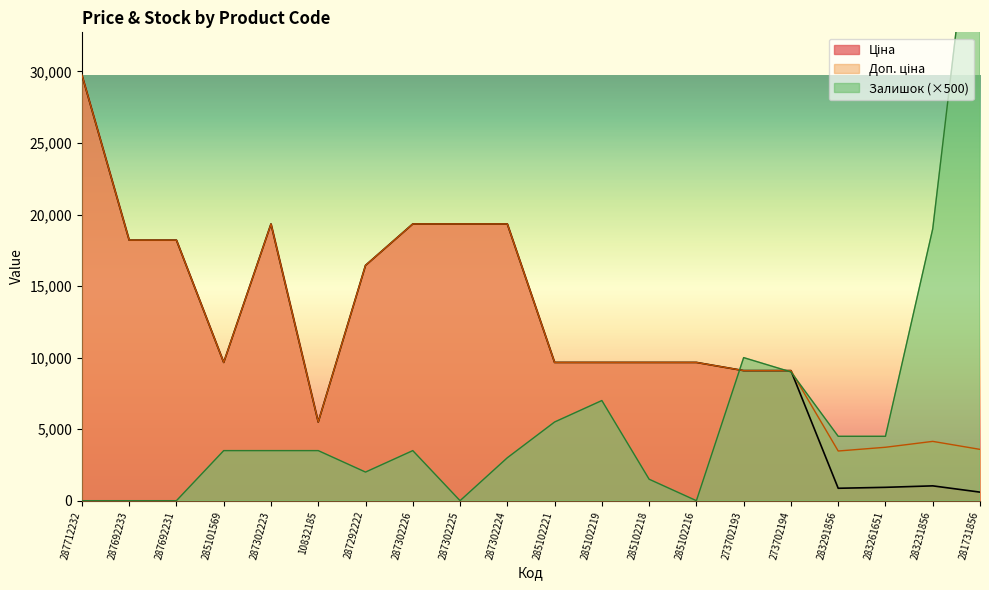

How many interior local peaks does the Ціна series have?

2